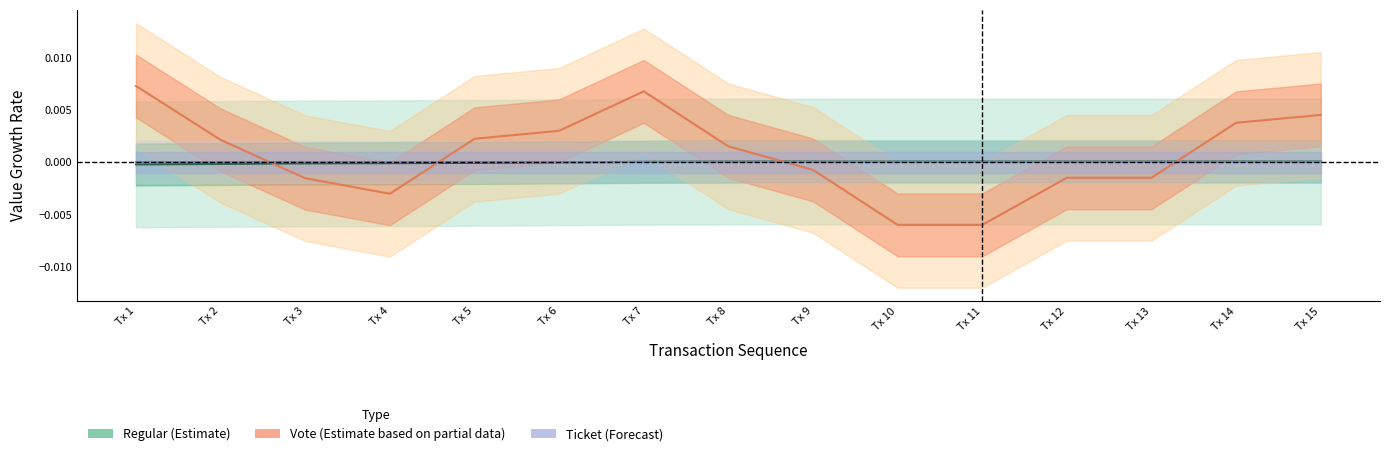

How many interior local valleys does the Vote (Partial) series have?

1